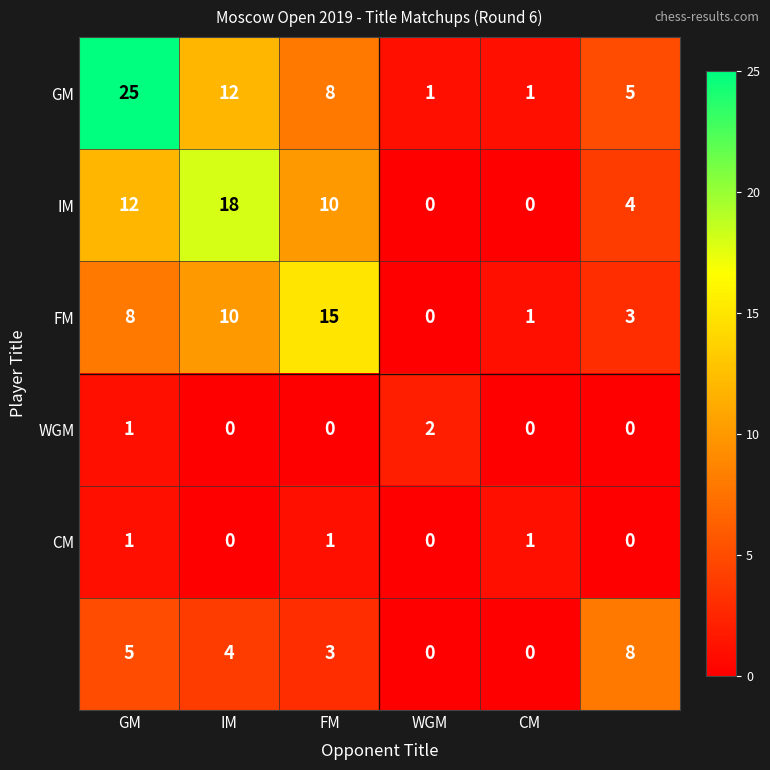

At how many categories does at least one series exceed 12?

3